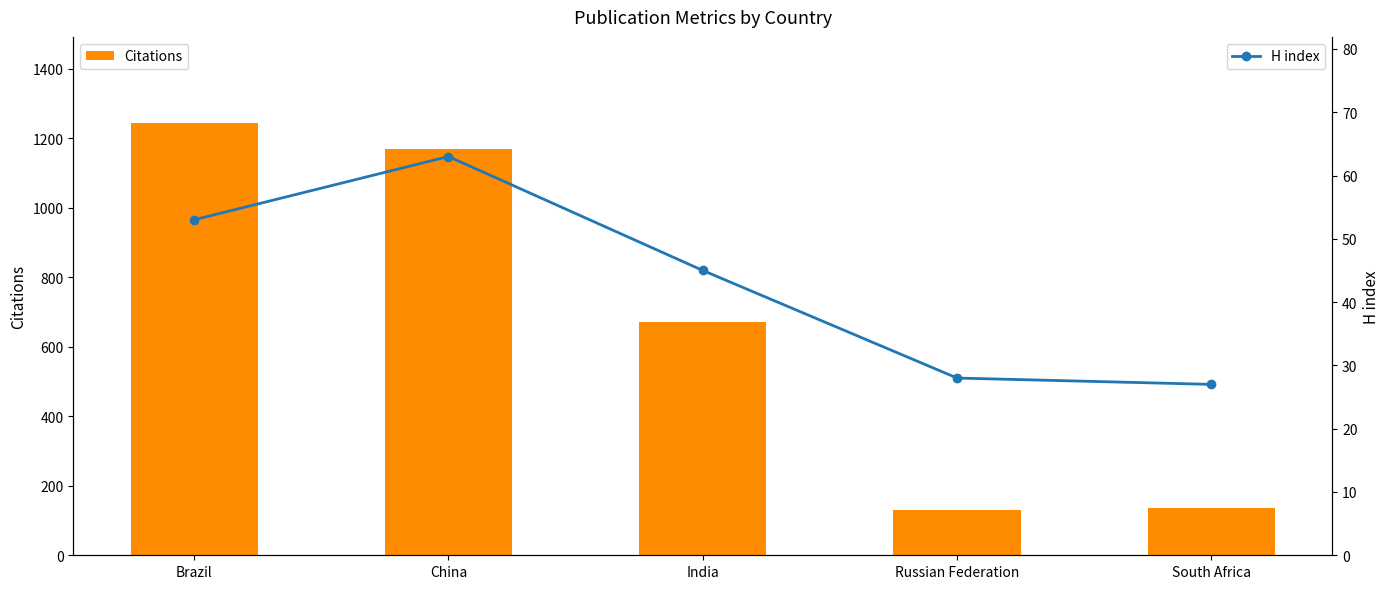

What is the greatest value displayed?

1243